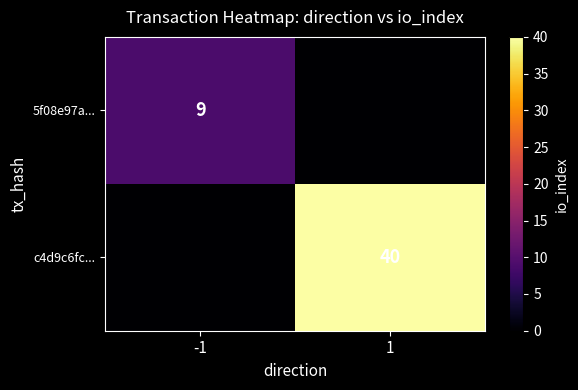

True or false: c4d9c6fc... has a value of 40 at 1.

True